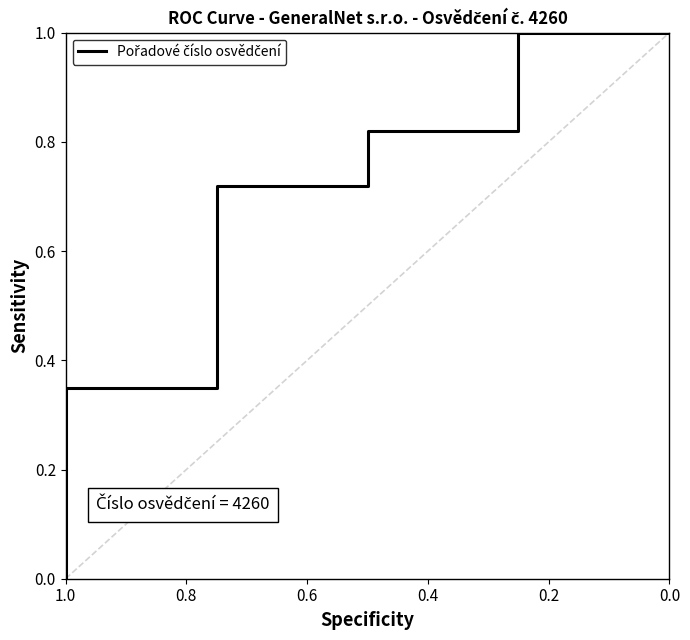

Reading right to left, transcribe all the data shown in this chart.

1.0	1.0	0.8	0.8	0.7	0.7	0.3	0.3	0.0